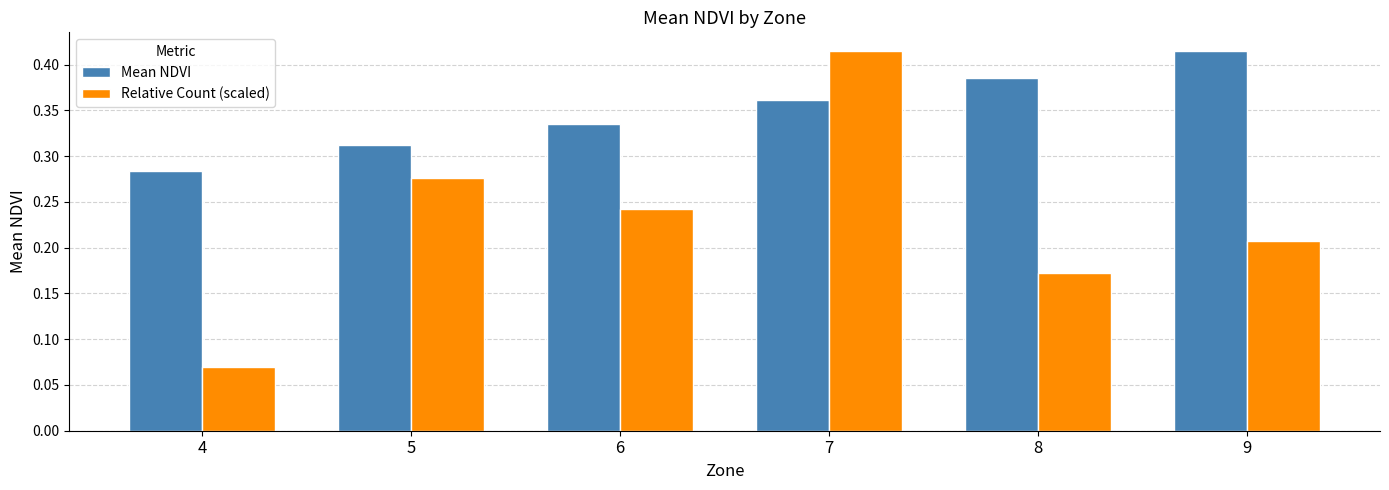

Which category has the lowest value in the Mean NDVI series?

4